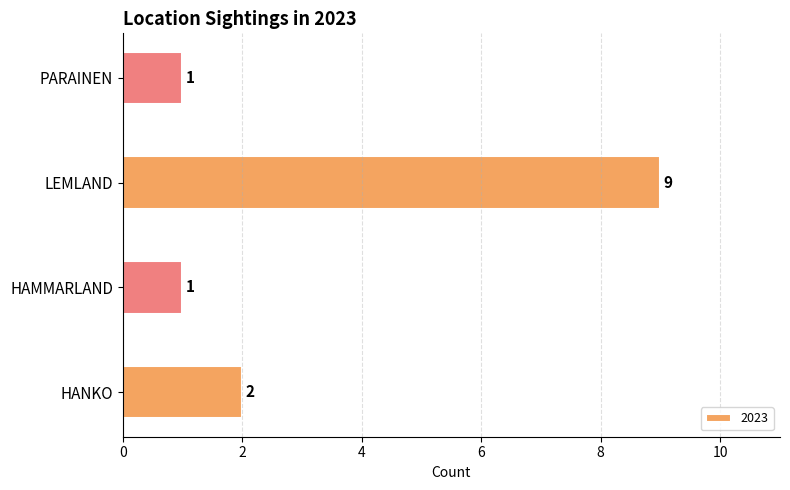

What is the minimum value shown in the chart?

1